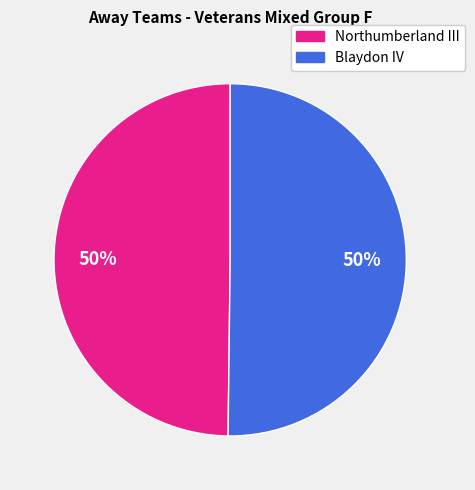

Do Northumberland III and Blaydon IV together represent more than half of the pie?

Yes